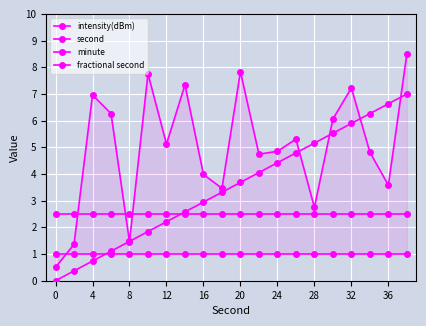

After their last crossing, which series has the higher values: minute or second?

second